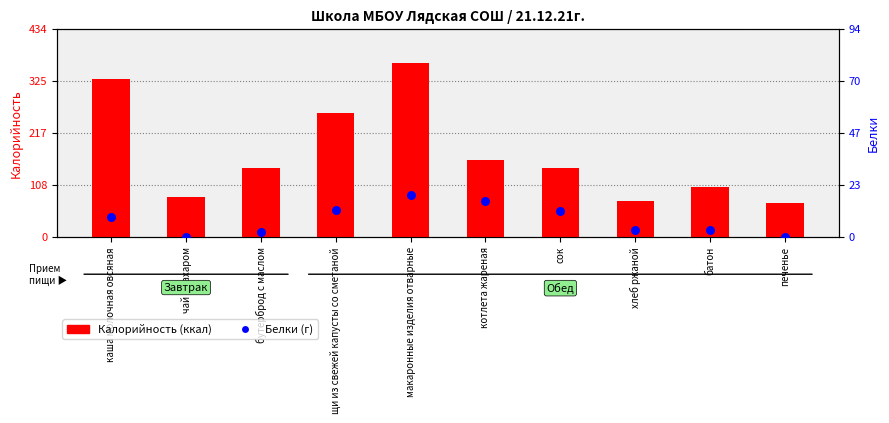

Which series has the largest total across all categories?

Калорийность